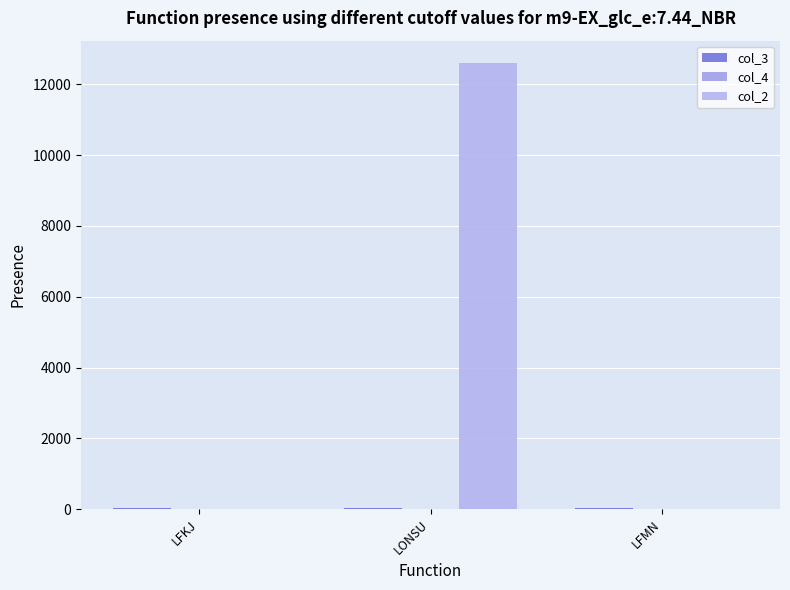

How many series are shown in this chart?

3